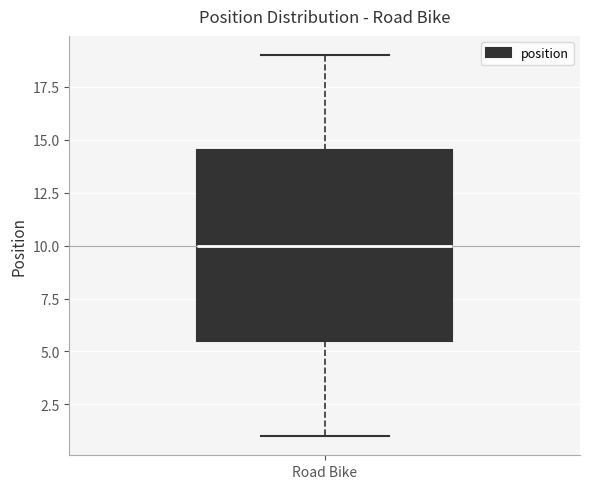

Where does the lower whisker of the box for Road Bike end on the y-axis? The values are not printed on the chart, so give them approximately, as read against the axis.

1.0